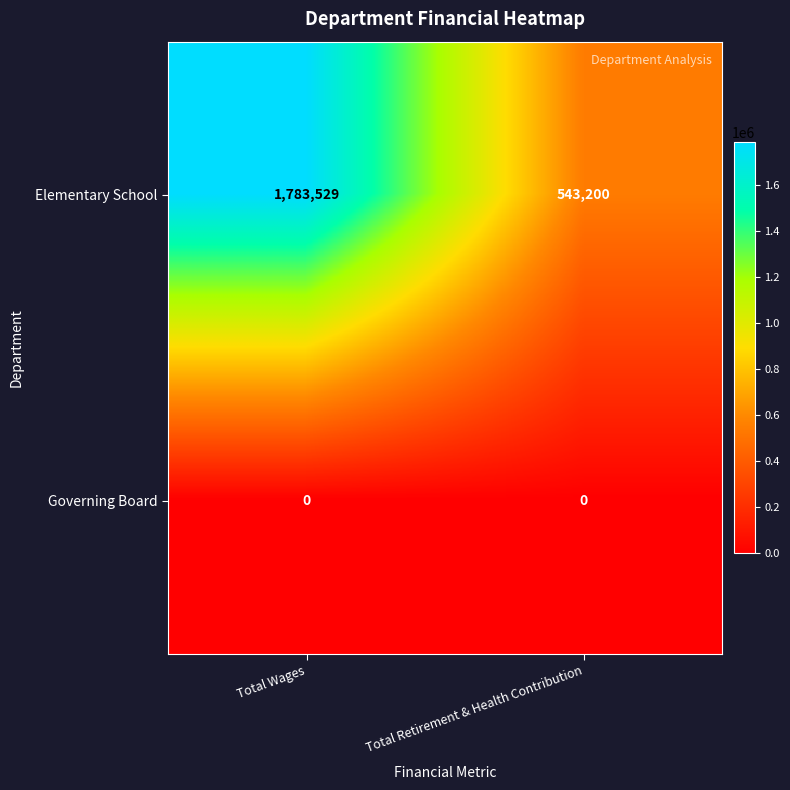

What is the difference between the maximum and minimum values in the Elementary School series?

1240329